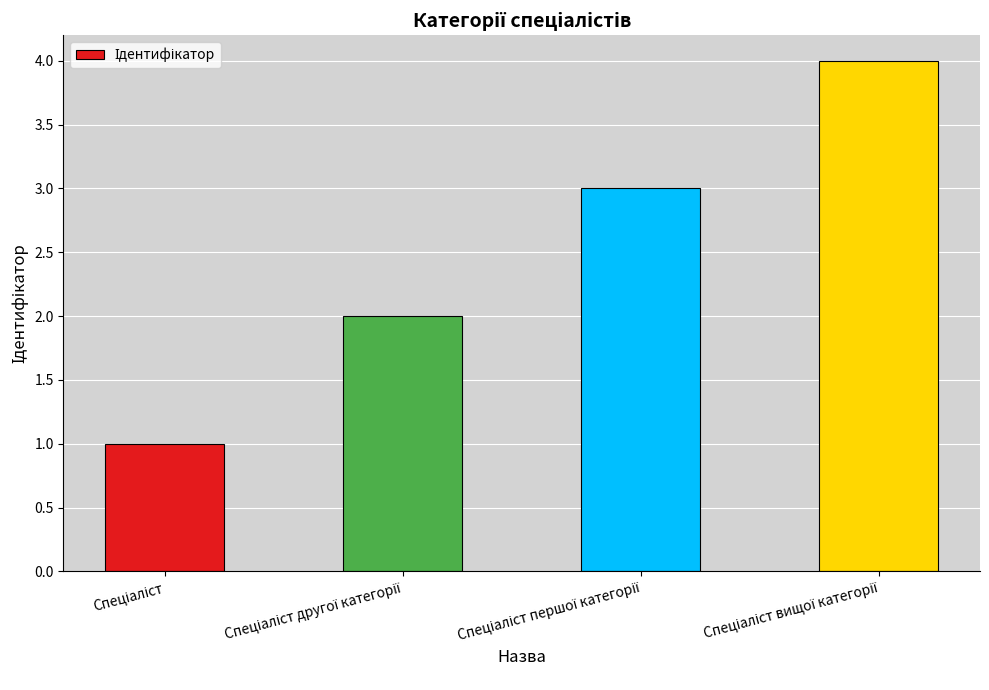

What is the greatest value displayed?

4